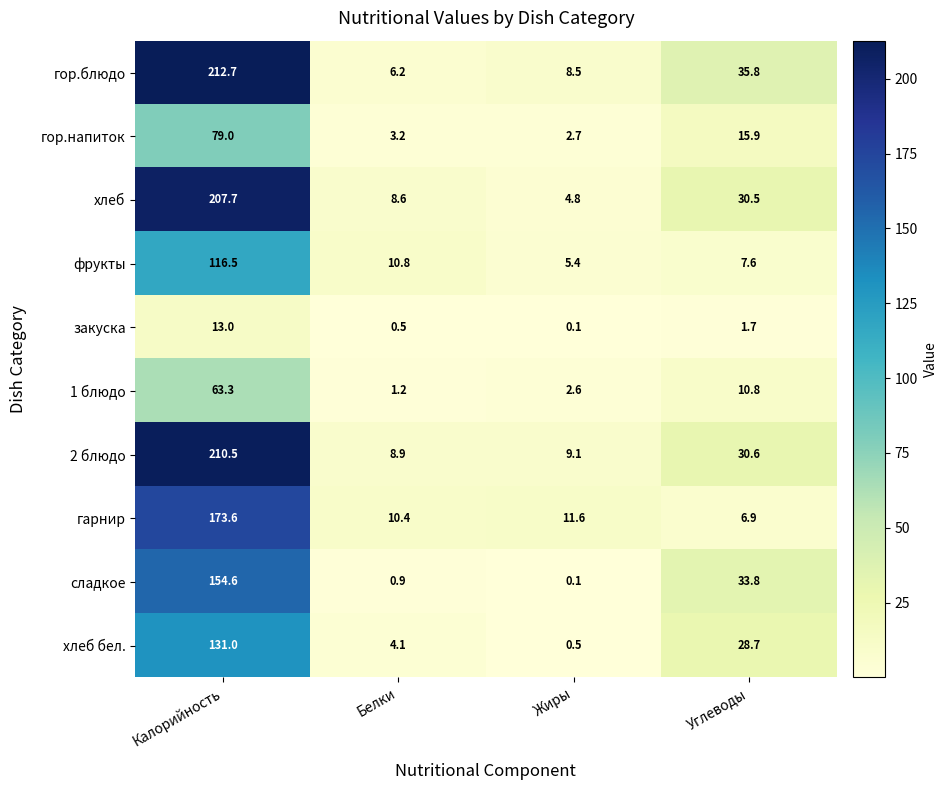

What is the difference between the maximum and minimum values in the хлеб бел. series?

130.5